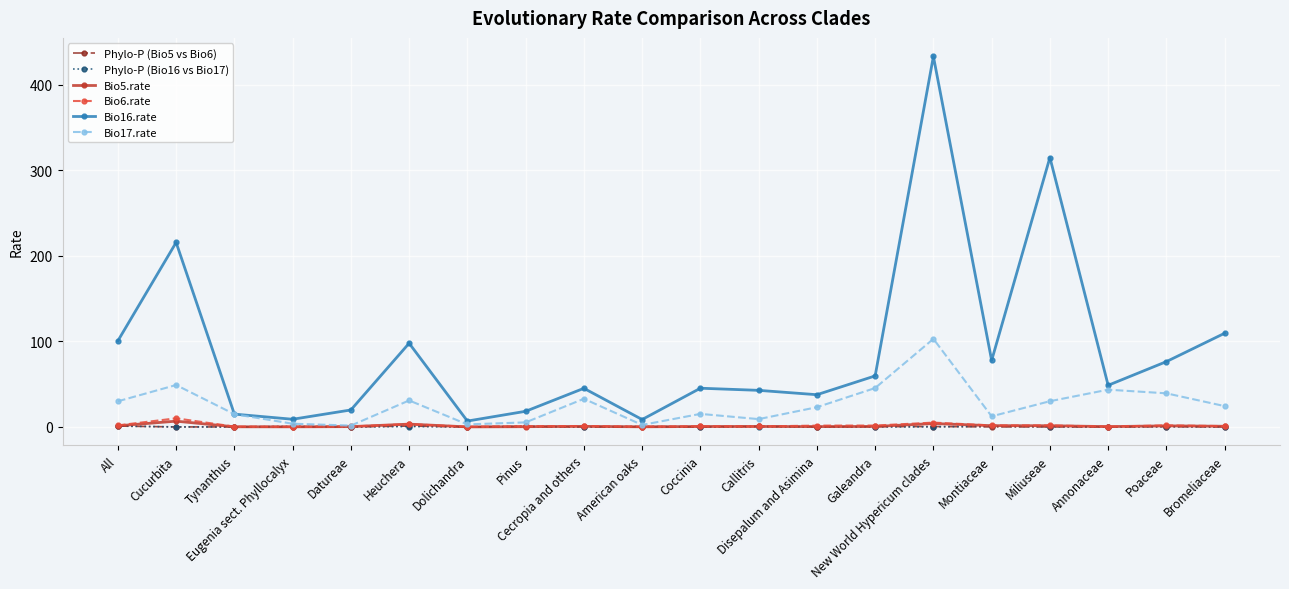

What is the greatest value displayed?

433.3